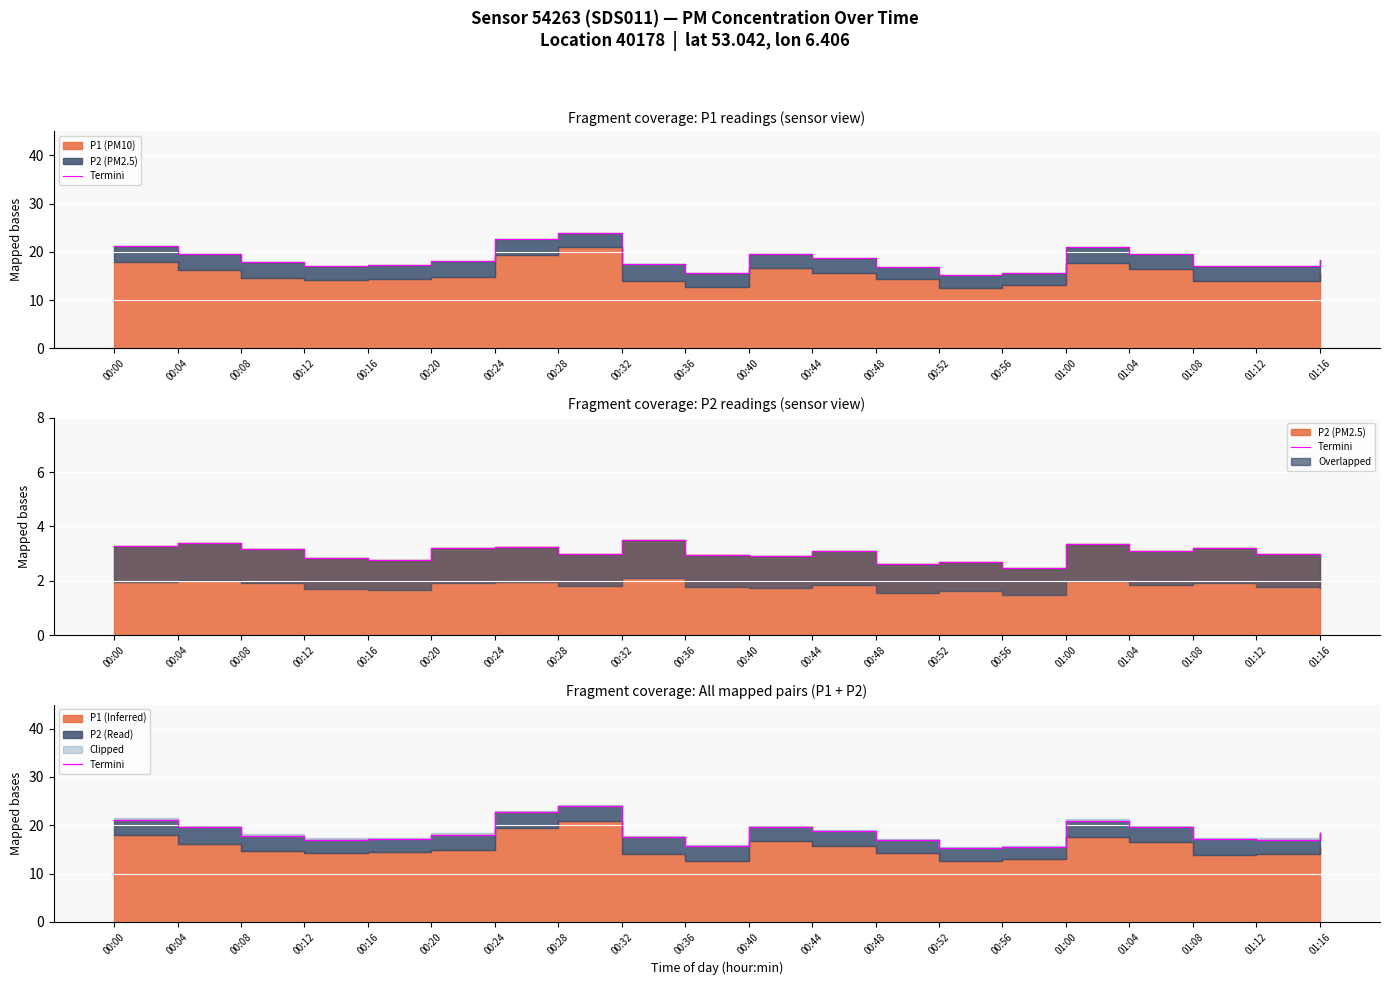

True or false: there are more than 1 points higher than both neighbors.

True